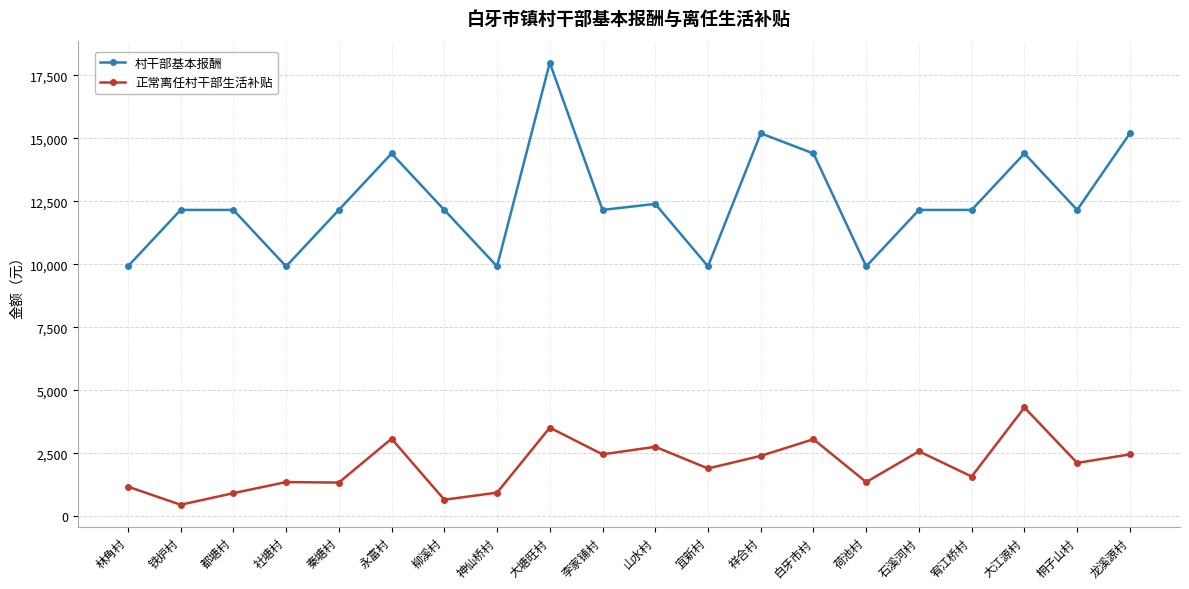

The value of 村干部基本报酬 at 桐子山村 is 12160. True or false?

True